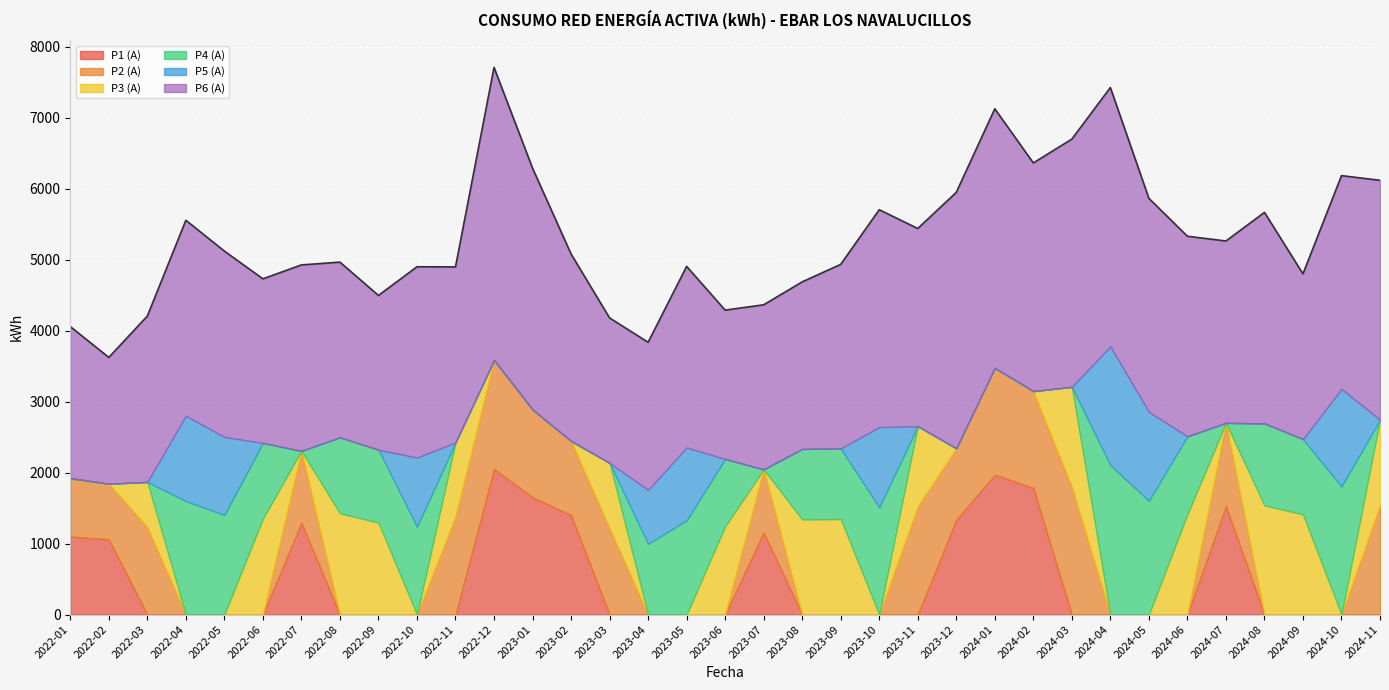

How many positive values does the P3 (A) series have?

15